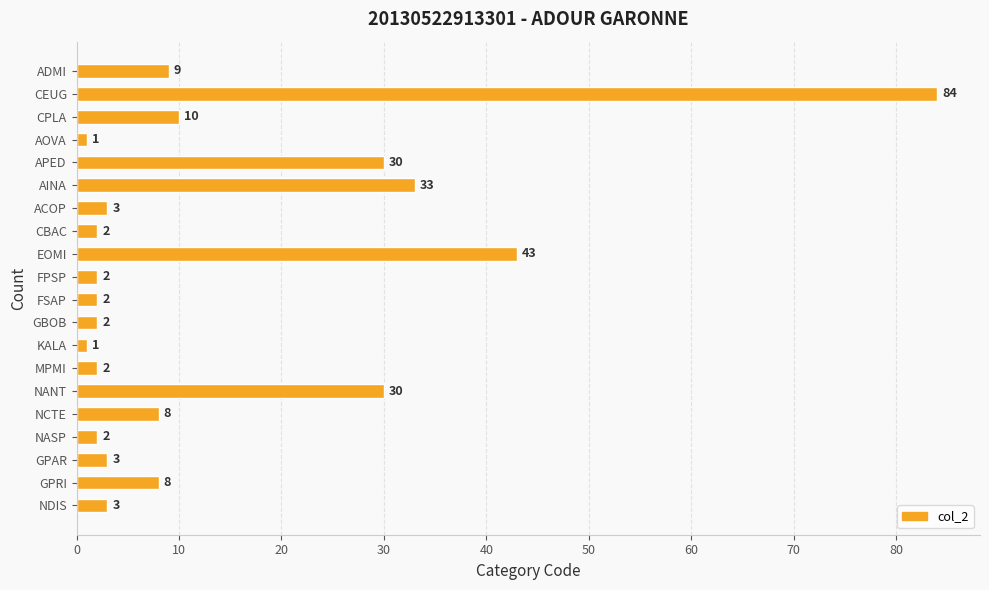

What is the smallest value displayed?

1